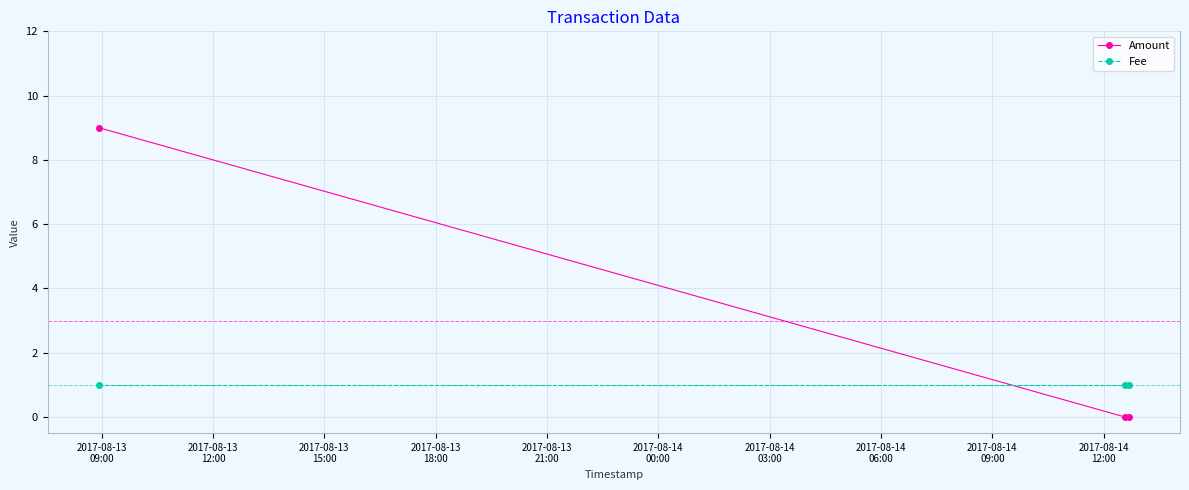

What is the value of the Fee point at the 2nd from the left?

1